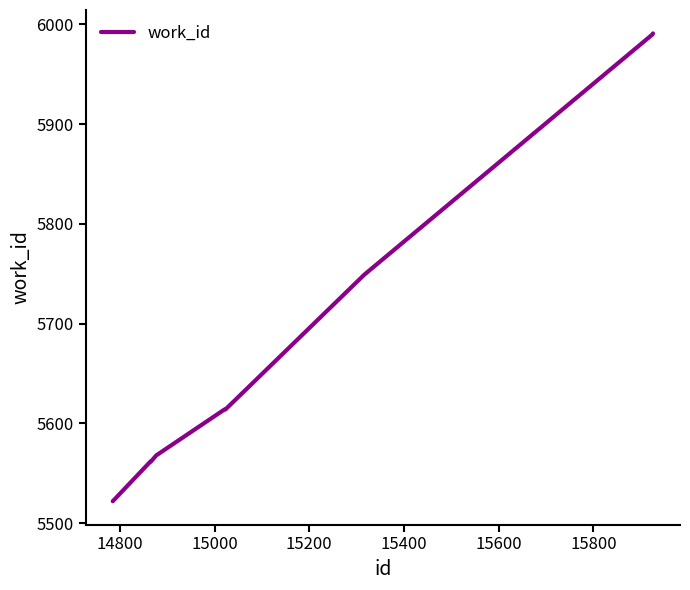

What is the maximum value shown in the chart?

5991